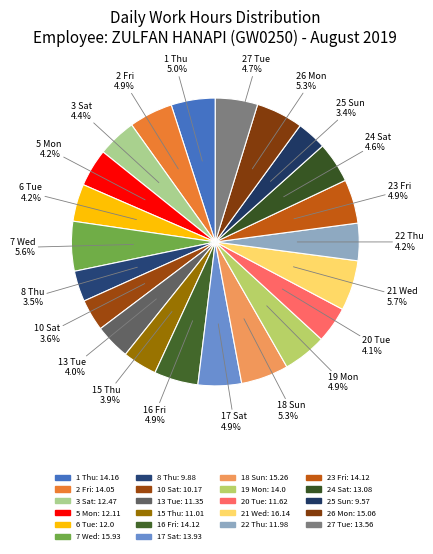

To the nearest percent, what is the combined percentage of 5 Mon and 8 Thu?

8%